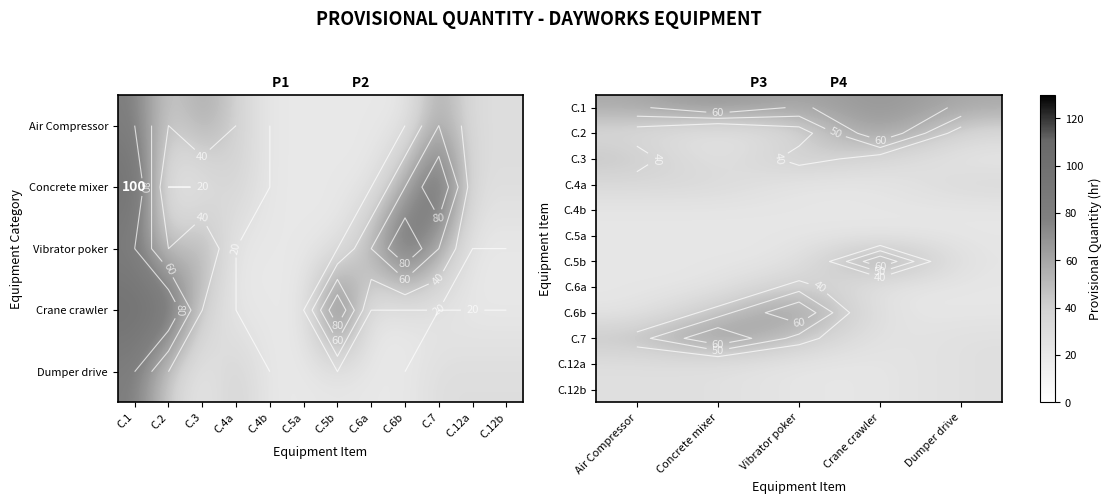

At how many categories does at least one series exceed 33?

5